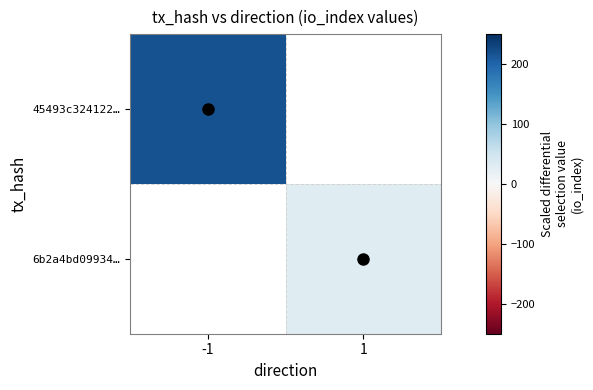

Is the value of 6b2a4bd09934… at 1 greater than the value of 45493c324122… at 1?

No